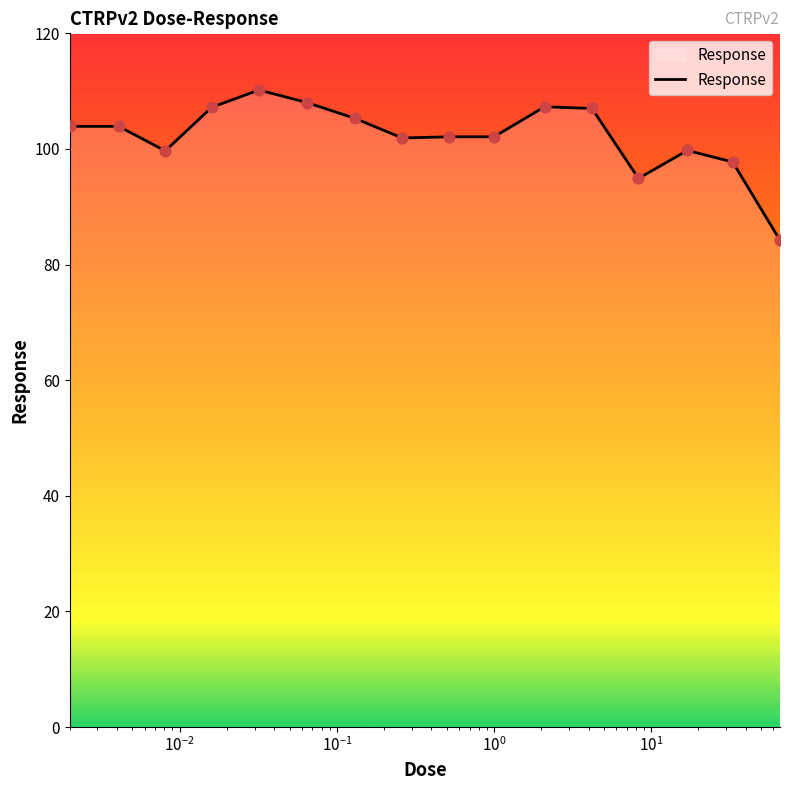

What is the difference between the maximum and minimum values?

26.0